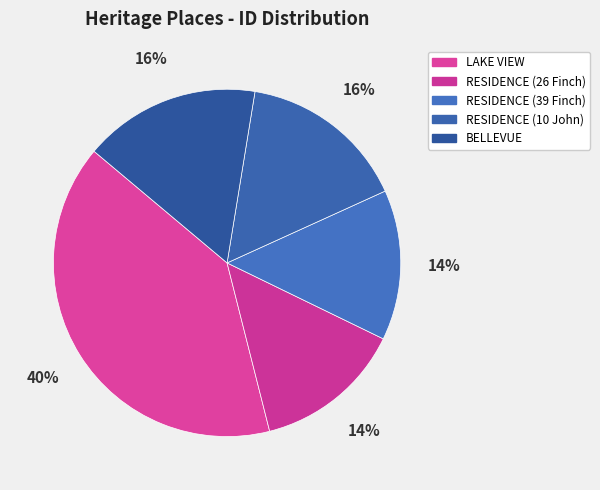

What percentage is the BELLEVUE slice, to the nearest percent?

16%